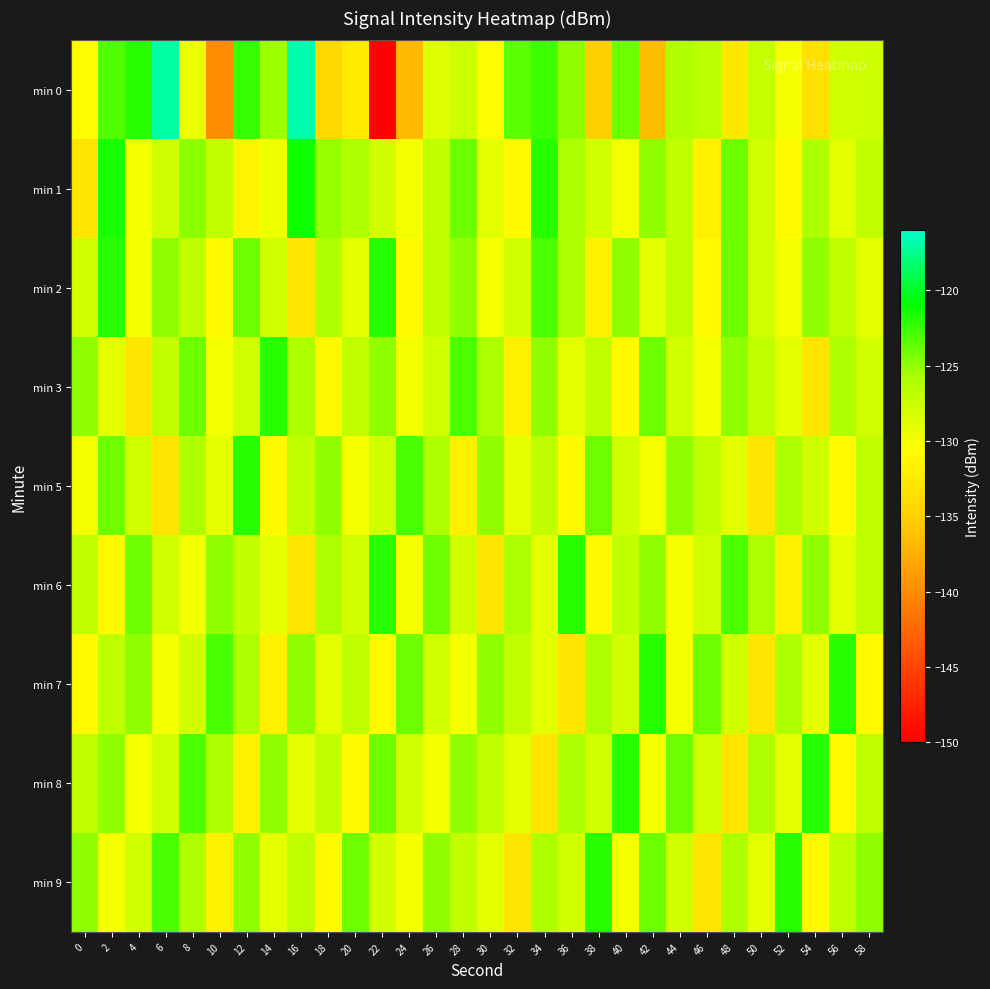

Which series has the largest range (max minus min)?

min 0